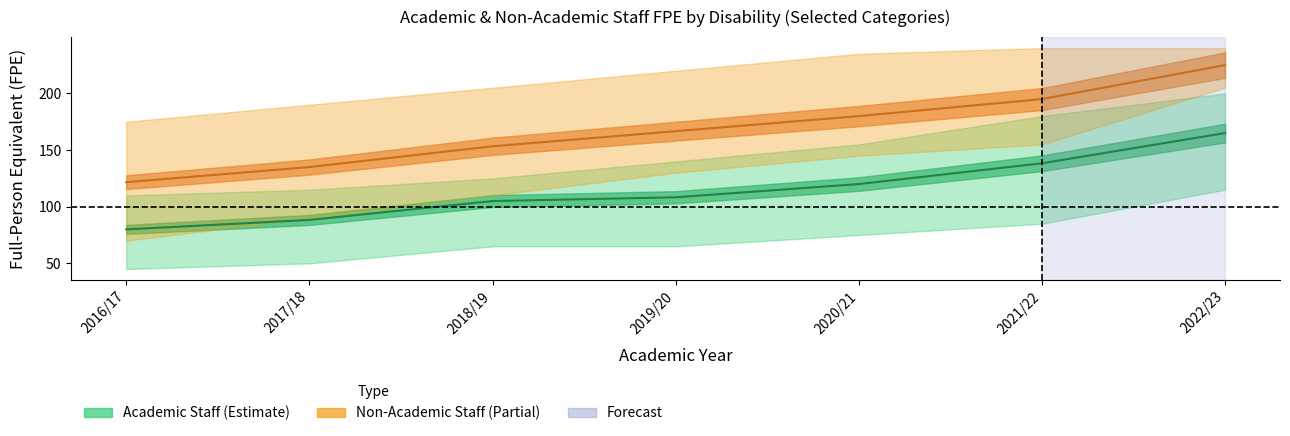

True or false: Long-term illness (Academic) has more than 0 interior local peaks.

False